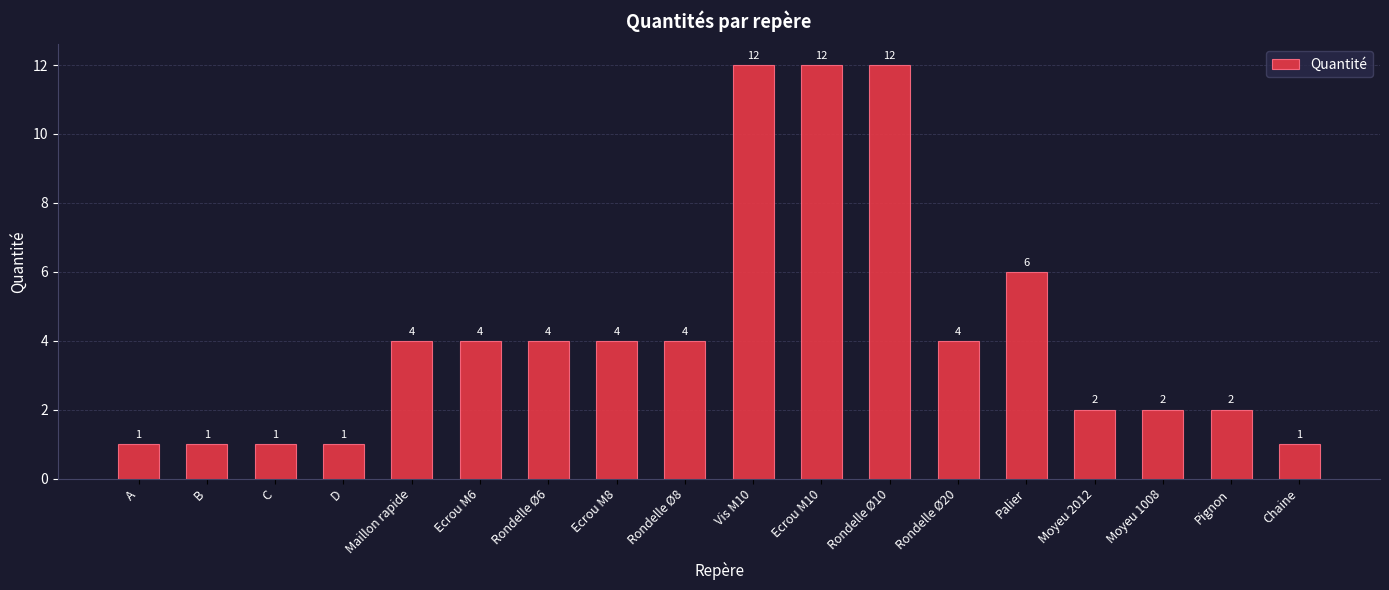

What is the maximum value shown in the chart?

12